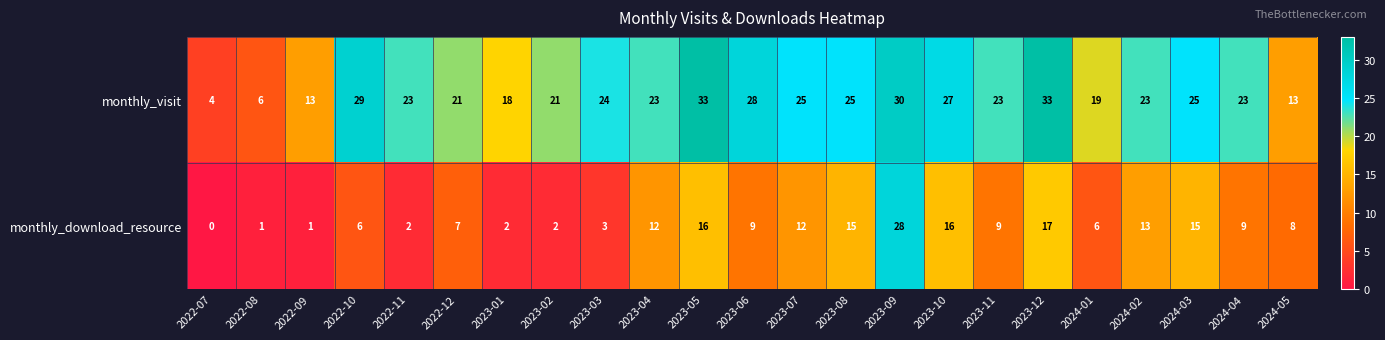

What is the difference between the second highest and minimum values in the monthly_download_resource series?

17